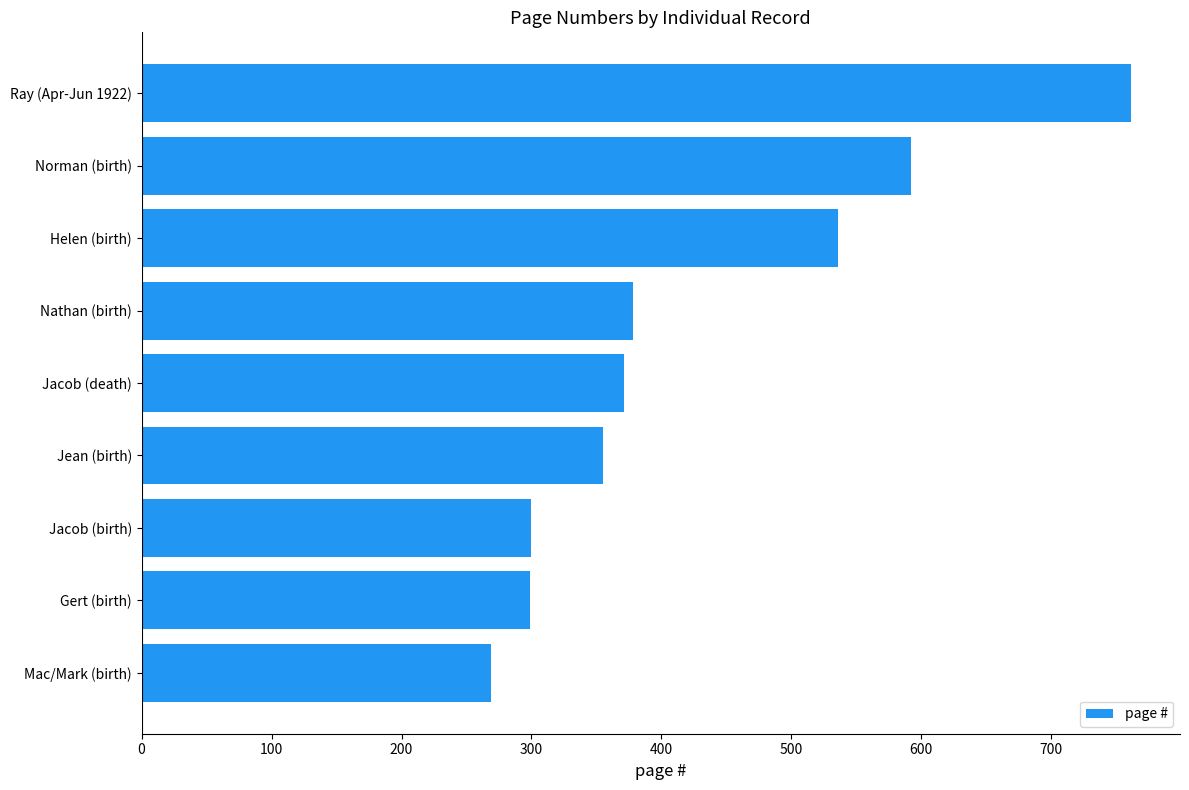

The chart shows a value of 417 at Gert (birth). True or false?

False